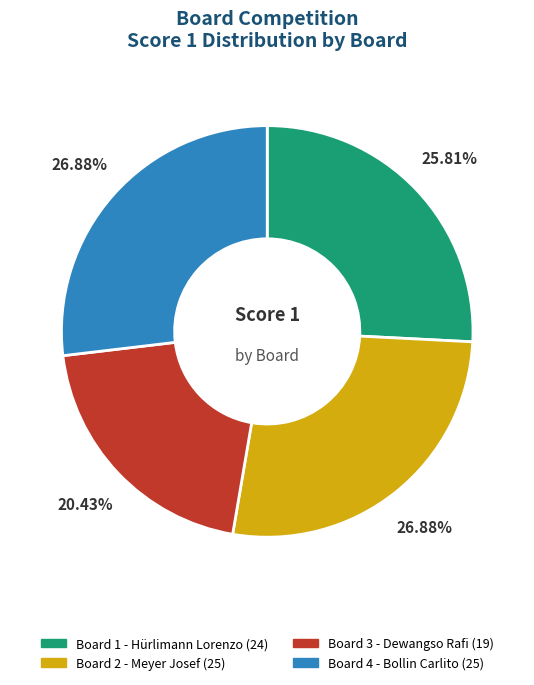

Does any single category account for the majority?

No